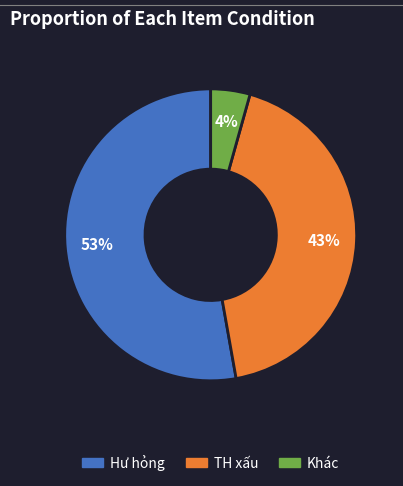

Is it true that Hư hỏng is 53% of the pie?

True